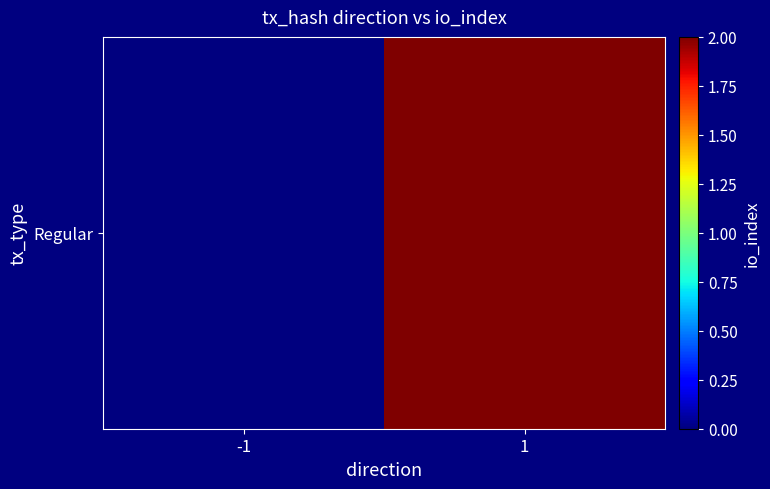

True or false: the data shows 1 at 1.

False